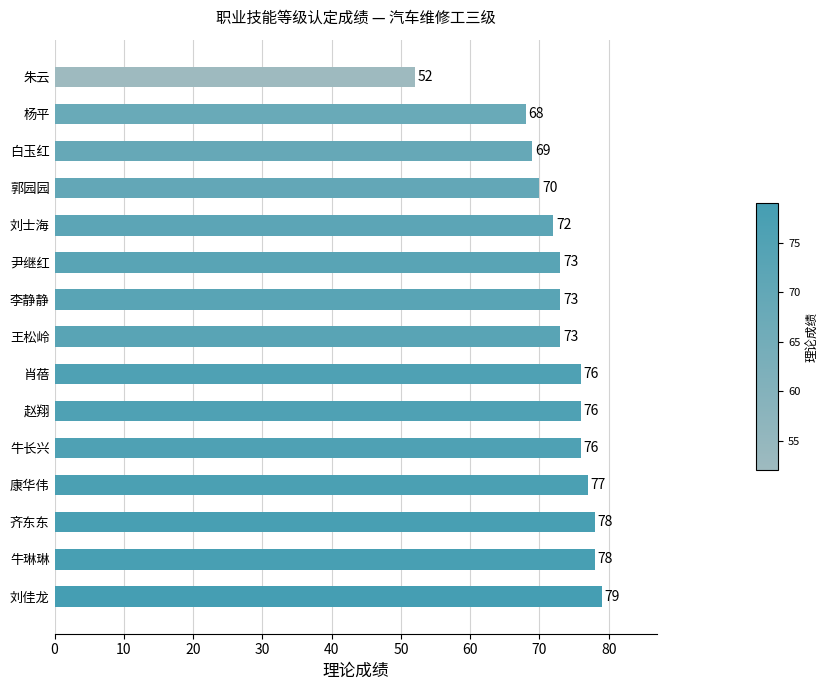

What is the difference between the maximum and second lowest values?

11